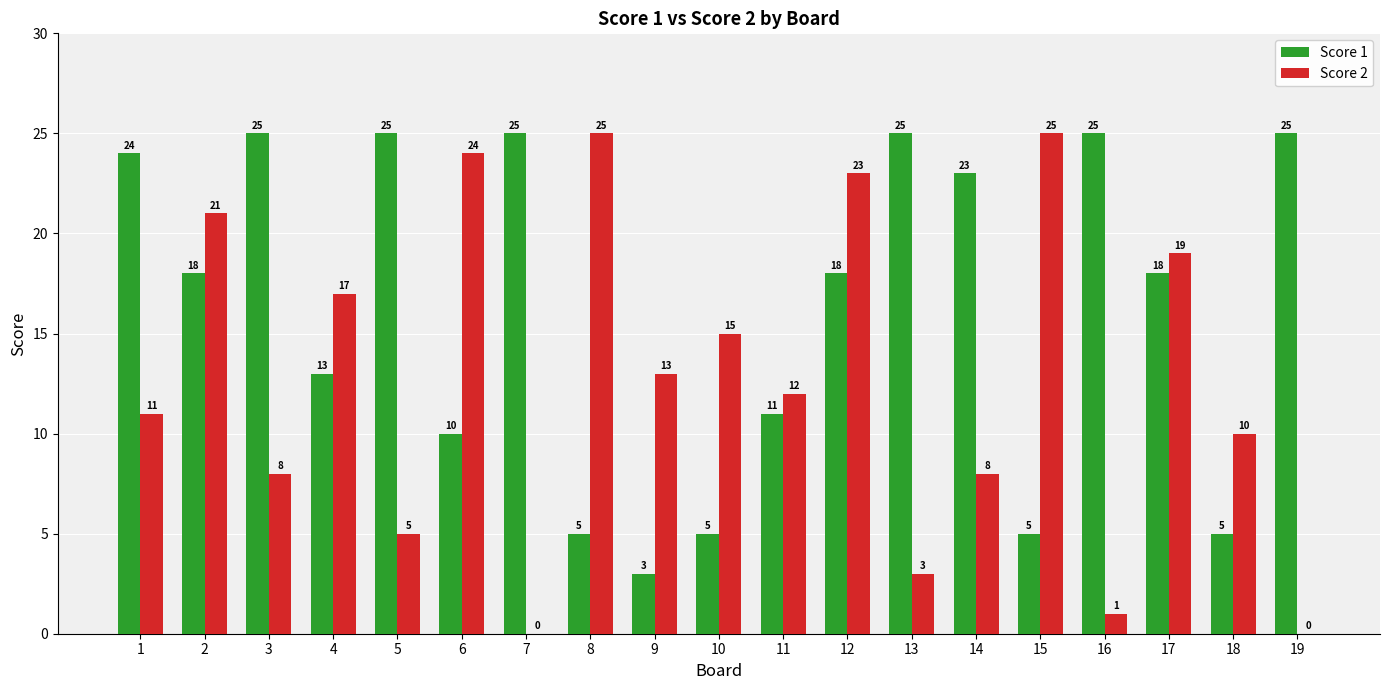

What is the greatest value displayed?

25